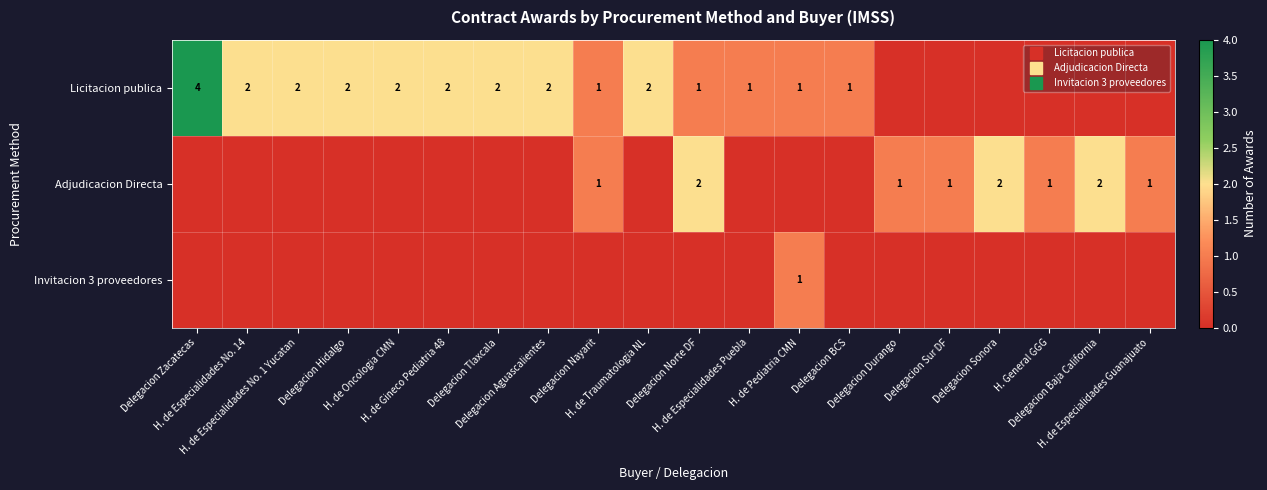

Rank the categories by Adjudicacion Directa value from lowest to highest.

Delegacion Zacatecas, H. de Especialidades No. 14, H. de Especialidades No. 1 Yucatan, Delegacion Hidalgo, H. de Oncologia CMN, H. de Gineco Pediatria 48, Delegacion Tlaxcala, Delegacion Aguascalientes, H. de Traumatologia NL, H. de Especialidades Puebla, H. de Pediatria CMN, Delegacion BCS, Delegacion Nayarit, Delegacion Durango, Delegacion Sur DF, H. General GGG, H. de Especialidades Guanajuato, Delegacion Norte DF, Delegacion Sonora, Delegacion Baja California